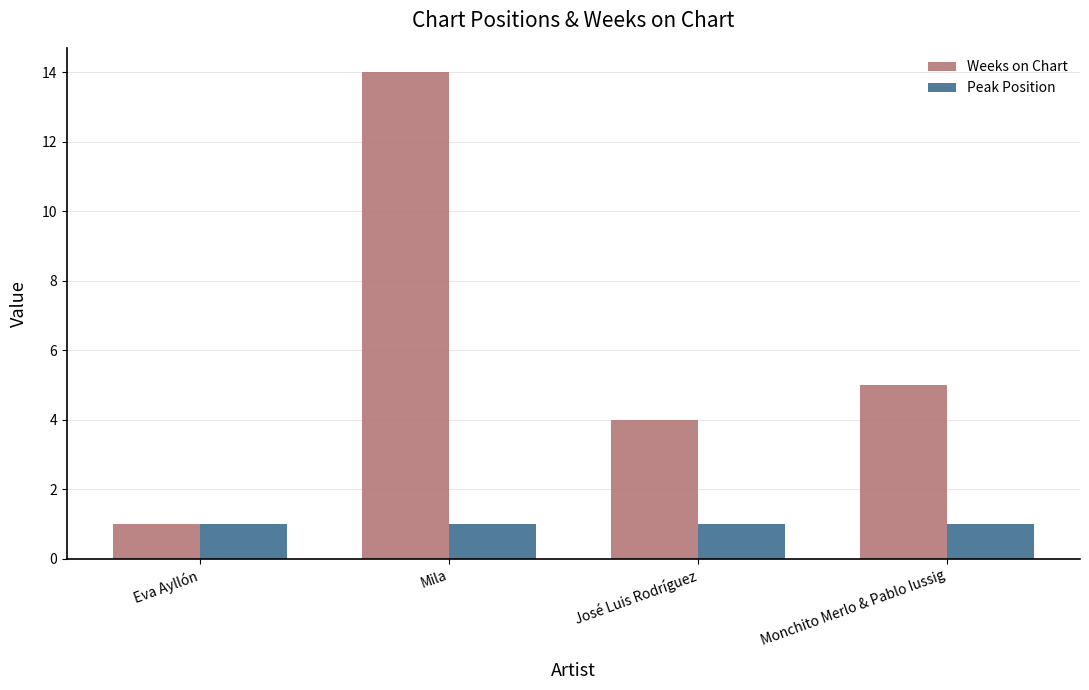

What is the sum of all Weeks on Chart values?

24